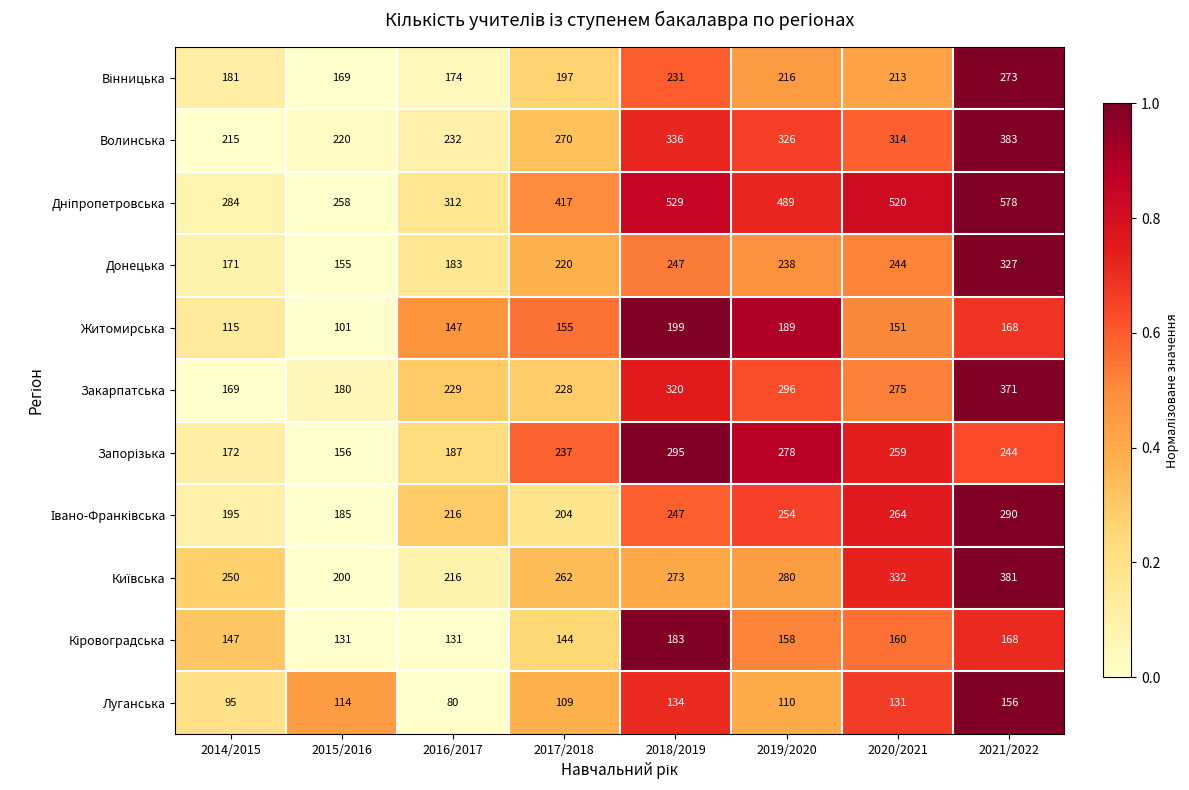

List the labels in order of Донецька value, largest first.

2021/2022, 2018/2019, 2020/2021, 2019/2020, 2017/2018, 2016/2017, 2014/2015, 2015/2016